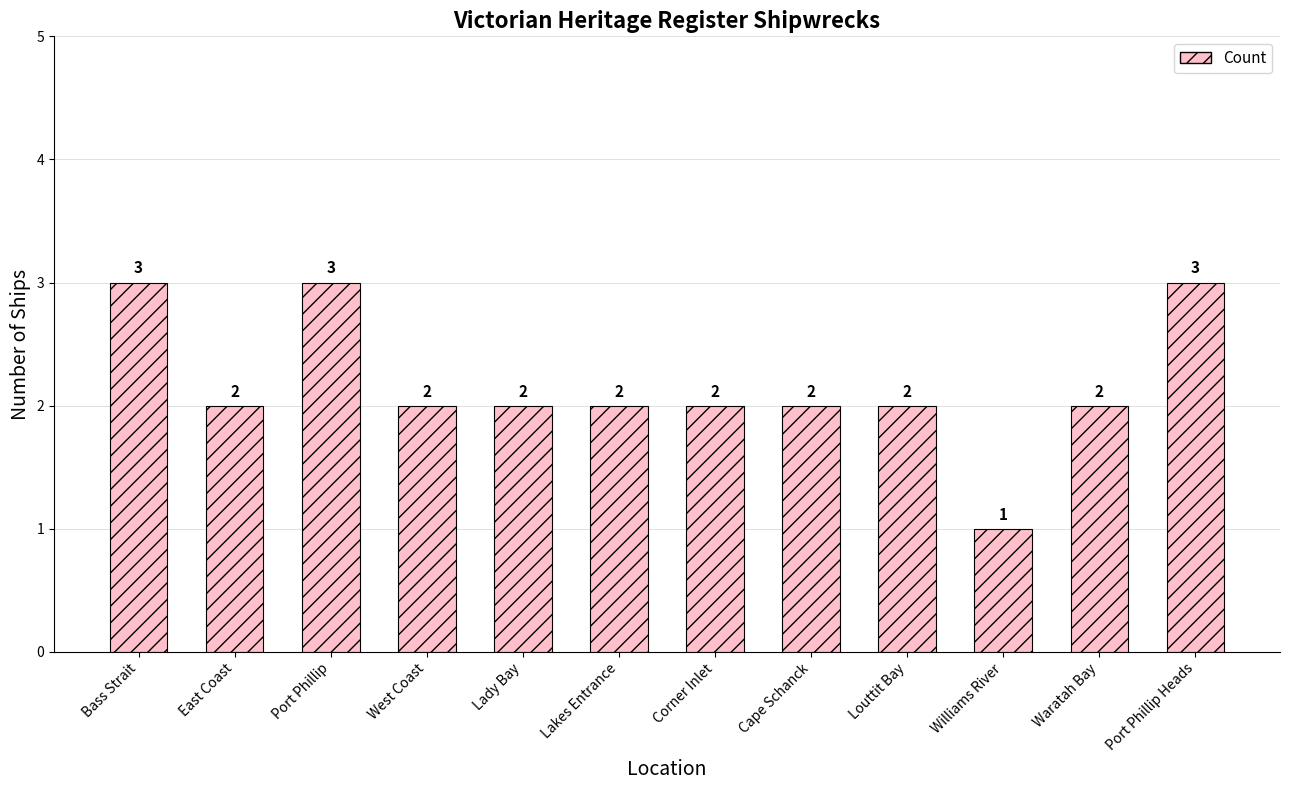

Reading right to left, what are all the values shown in this chart?

3	2	1	2	2	2	2	2	2	3	2	3